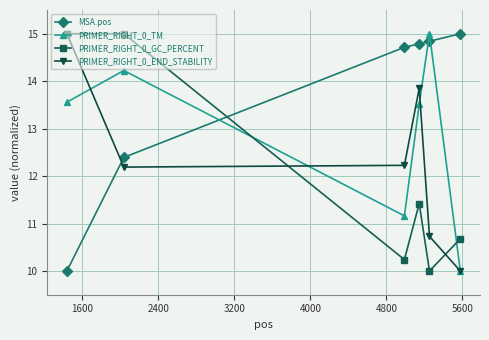

What is the value of the PRIMER_RIGHT_0_END_STABILITY point at the 5th from the left?

10.7